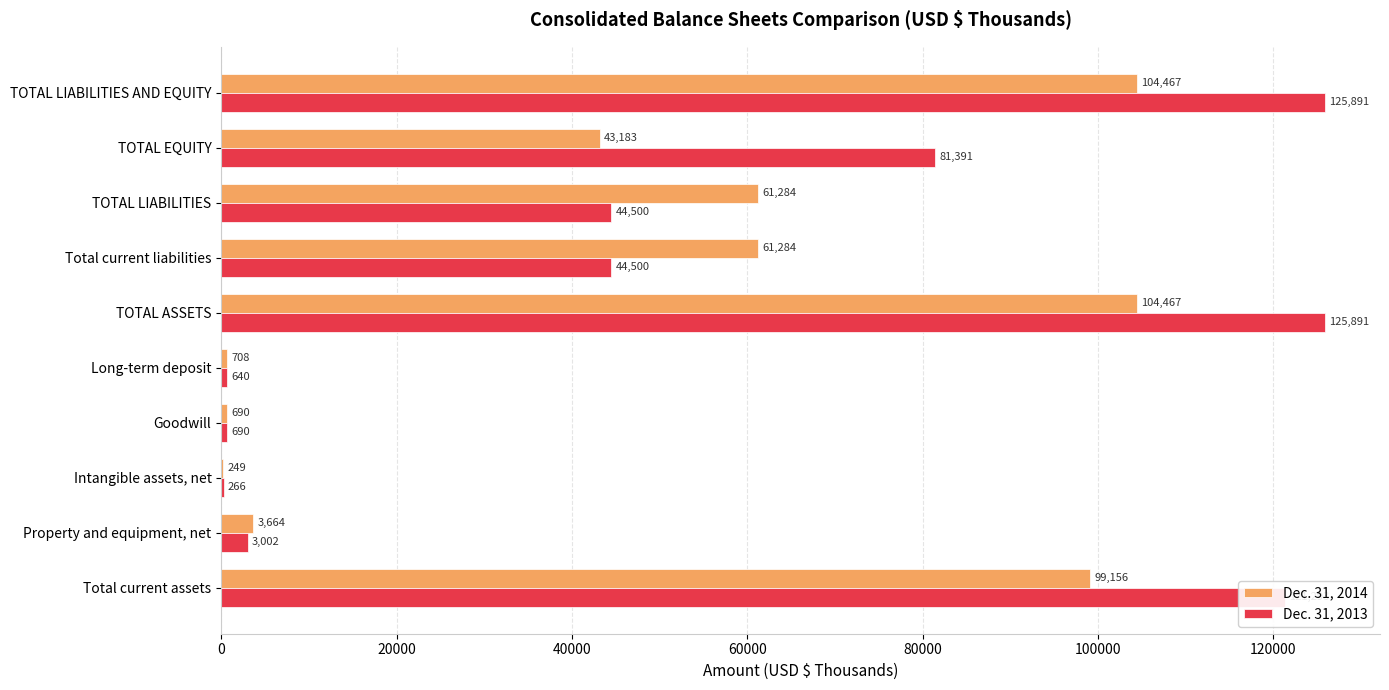

The Dec. 31, 2013 series shows 81391 at TOTAL EQUITY. True or false?

True